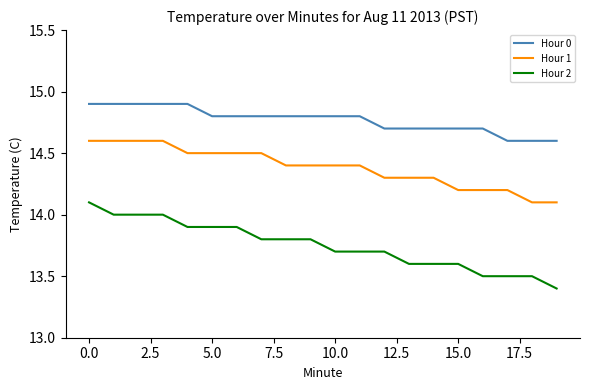

What is the difference between the maximum and minimum values in the Hour 2 series?

0.7